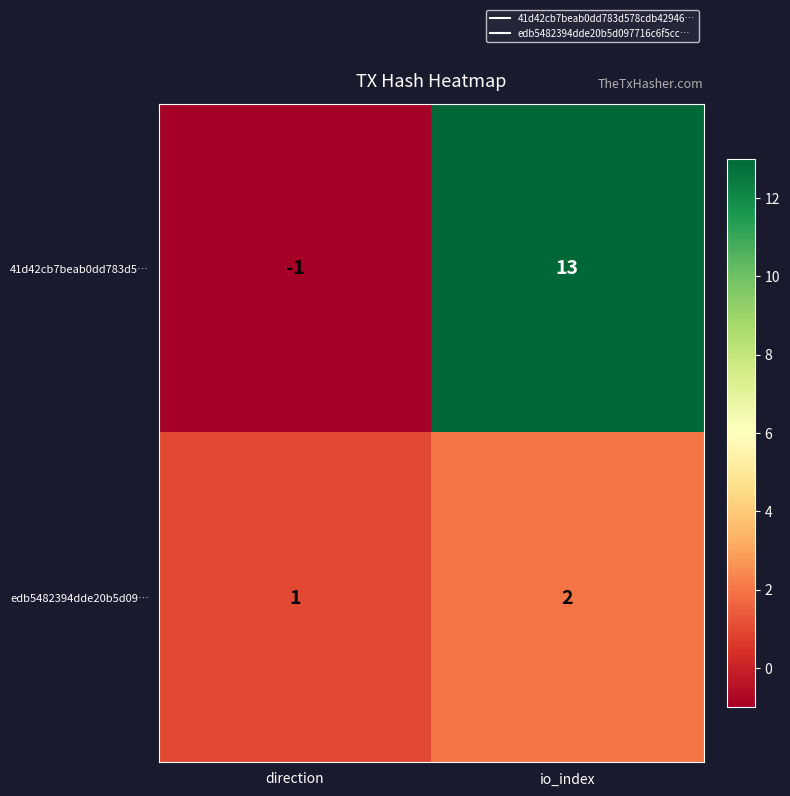

Which series changed the most between direction and io_index?

41d42cb7beab0dd783d5…